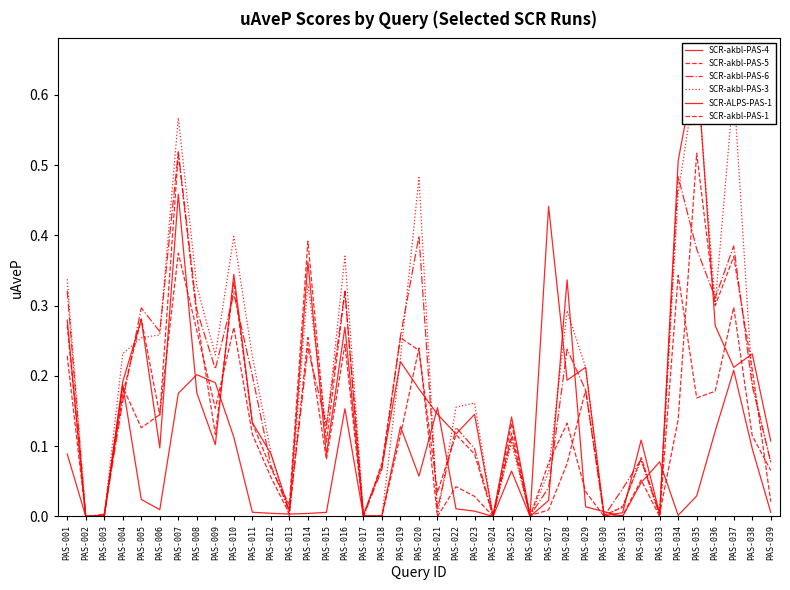

True or false: SCR-akbl-PAS-3 has more than 2 interior local peaks.

True